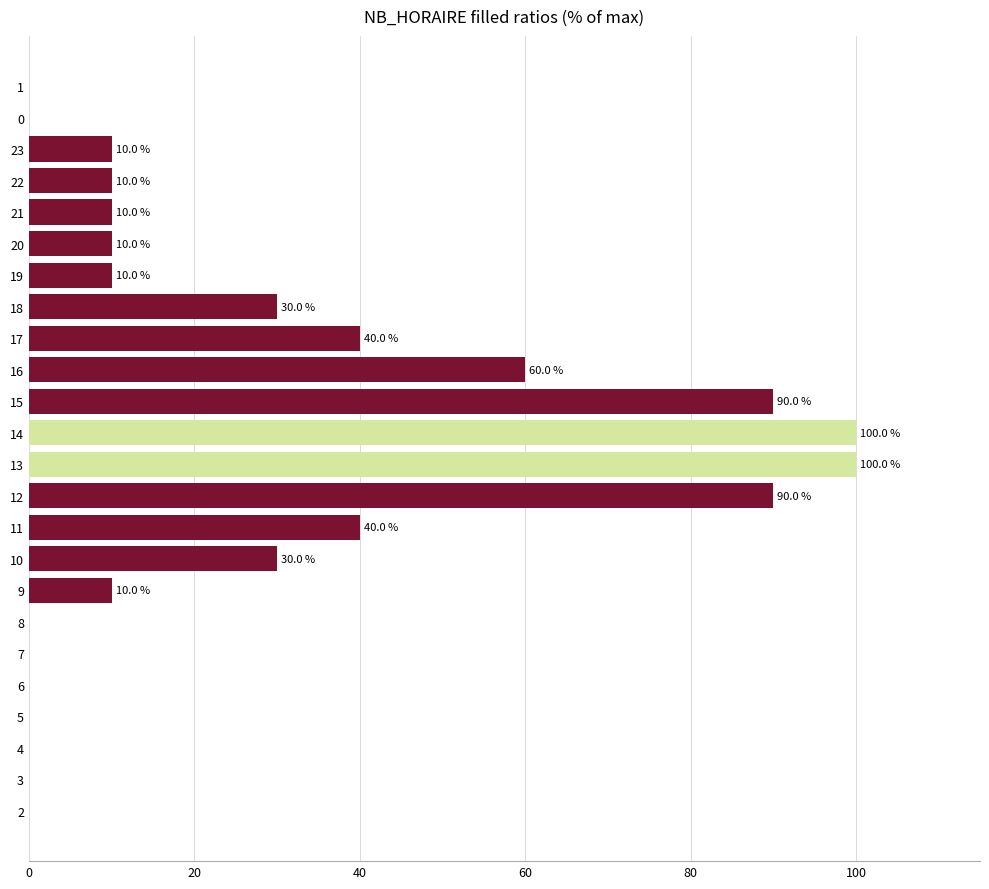

Count the number of data series in this chart.

1